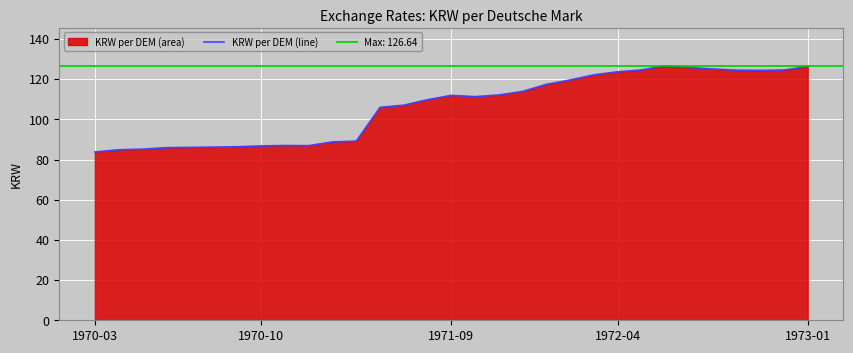

What is the highest value of the KRW per DEM (line) series?

126.6